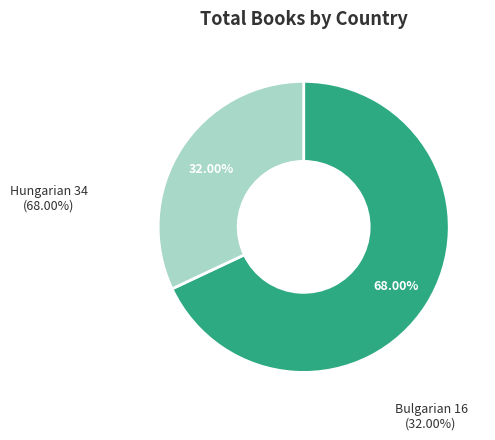

Count the number of slices in the pie.

2